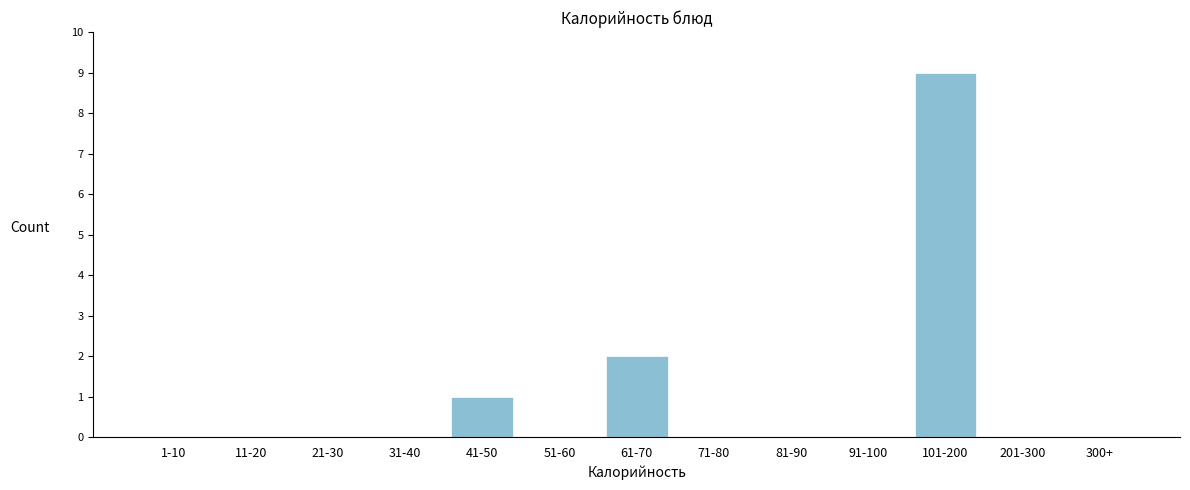

Reading left to right, list all the values displayed in this chart.

1-10=0	11-20=0	21-30=0	31-40=0	41-50=1	51-60=0	61-70=2	71-80=0	81-90=0	91-100=0	101-200=9	201-300=0	300+=0